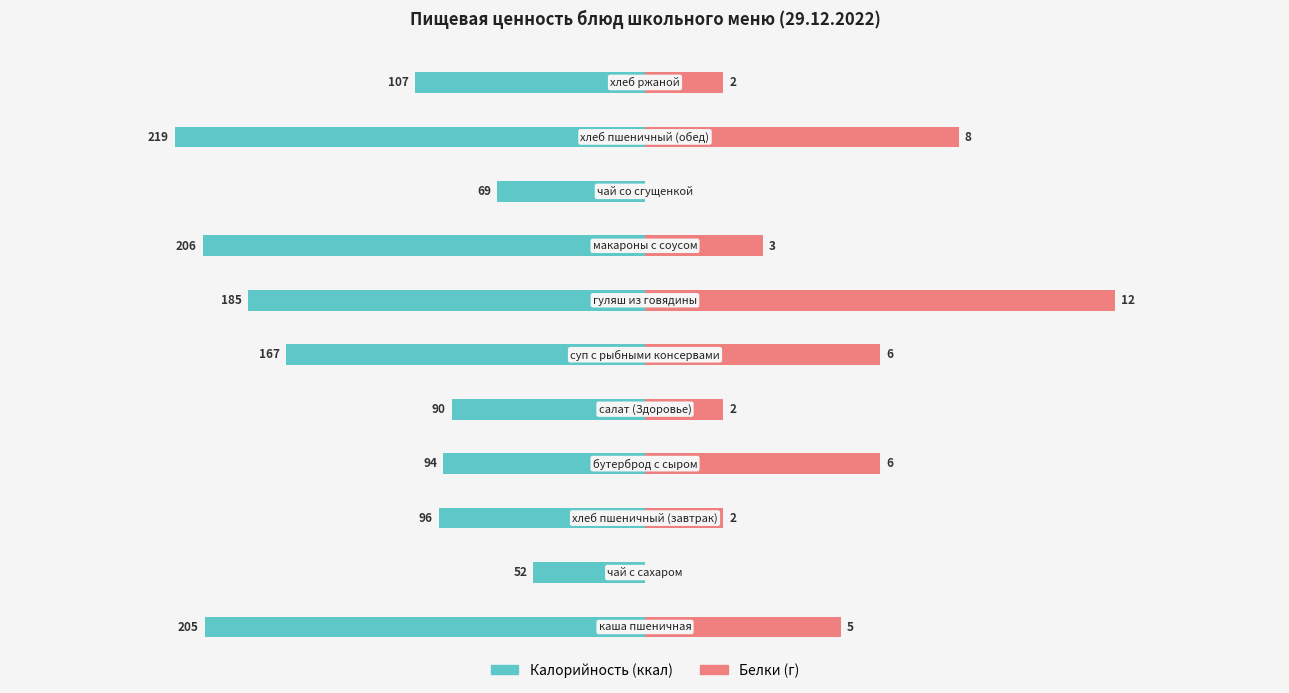

How many groups of bars are there?

11